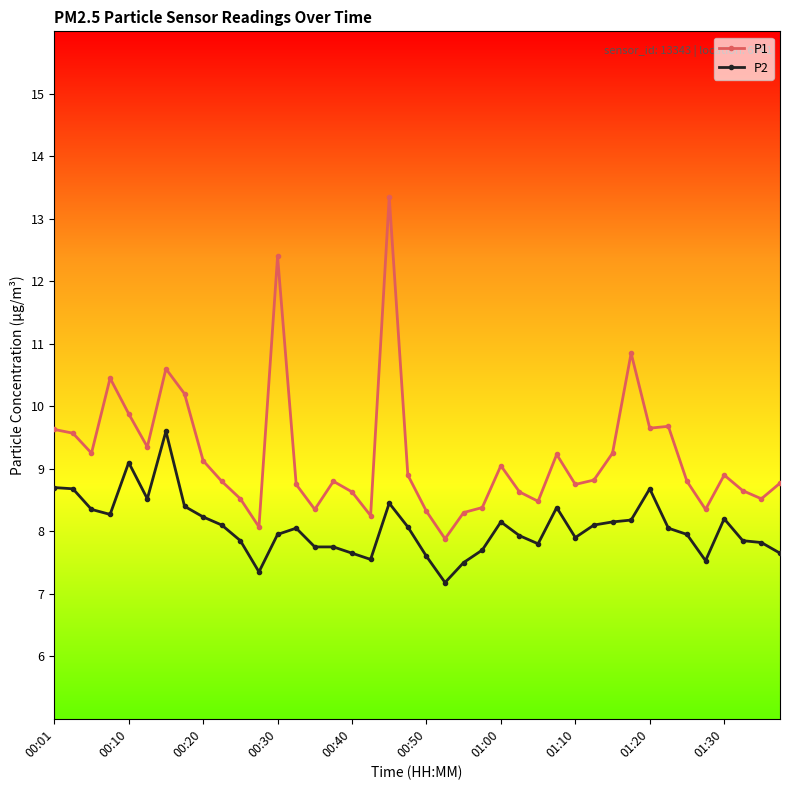

Which series has the largest total across all categories?

P1